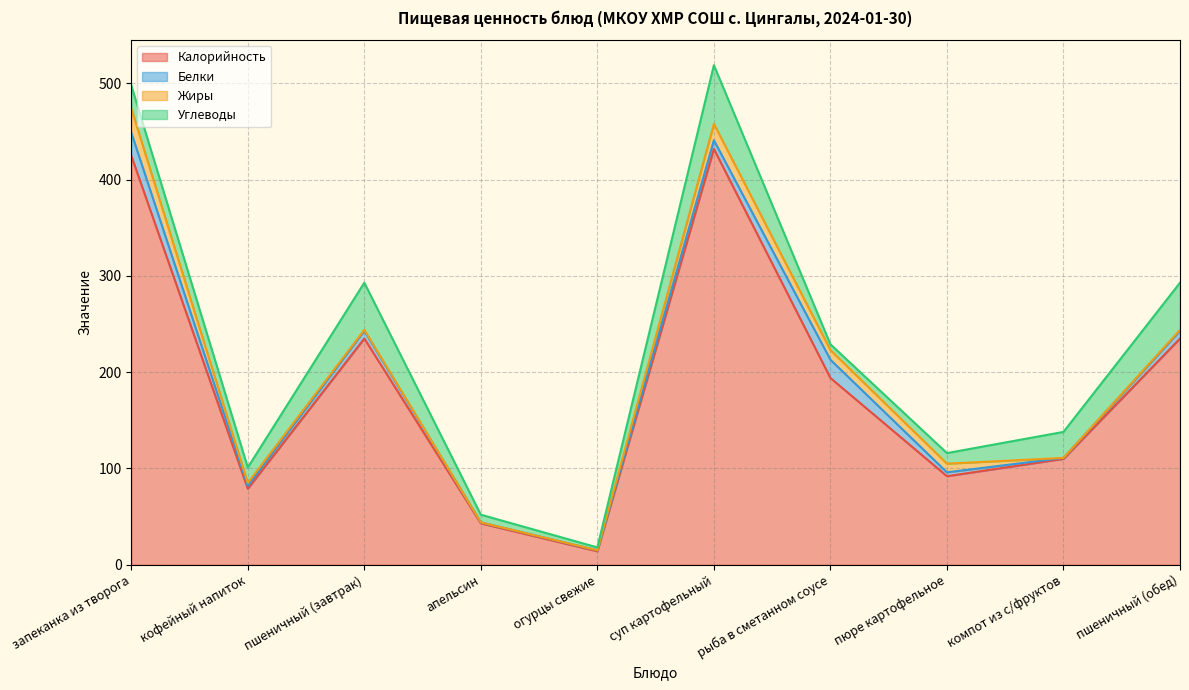

In Углеводы, how many points are lower than both neighbors (excluding endpoints)?

3